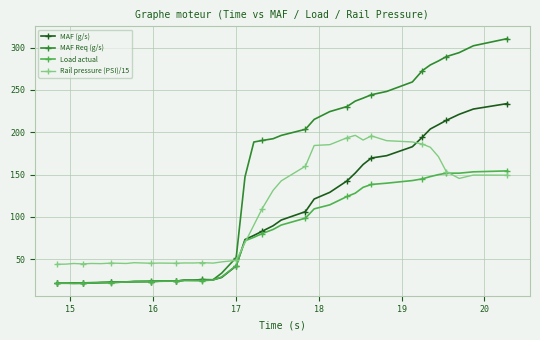

What is the maximum value shown in the chart?

310.6